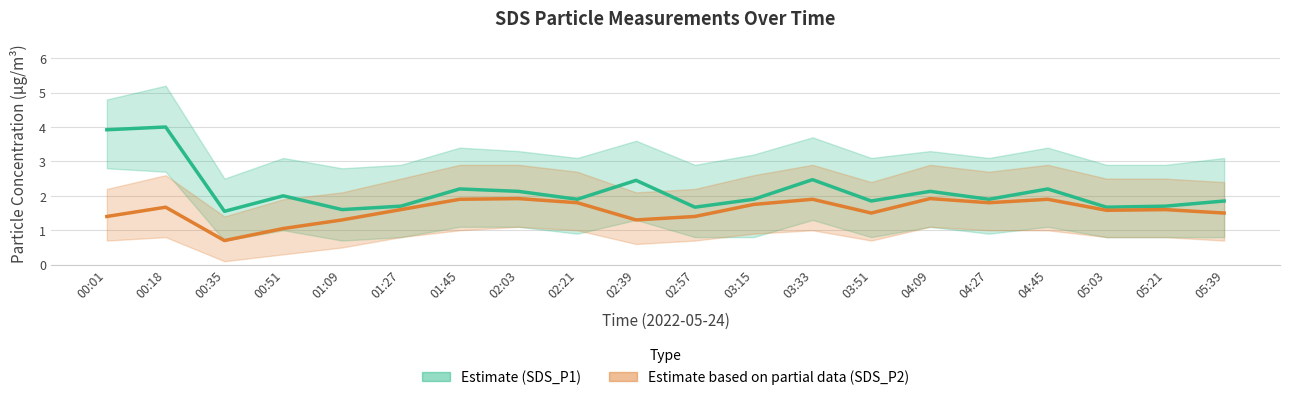

Is it true that Estimate (SDS_P1) equals 1.9 at 02:21?

True